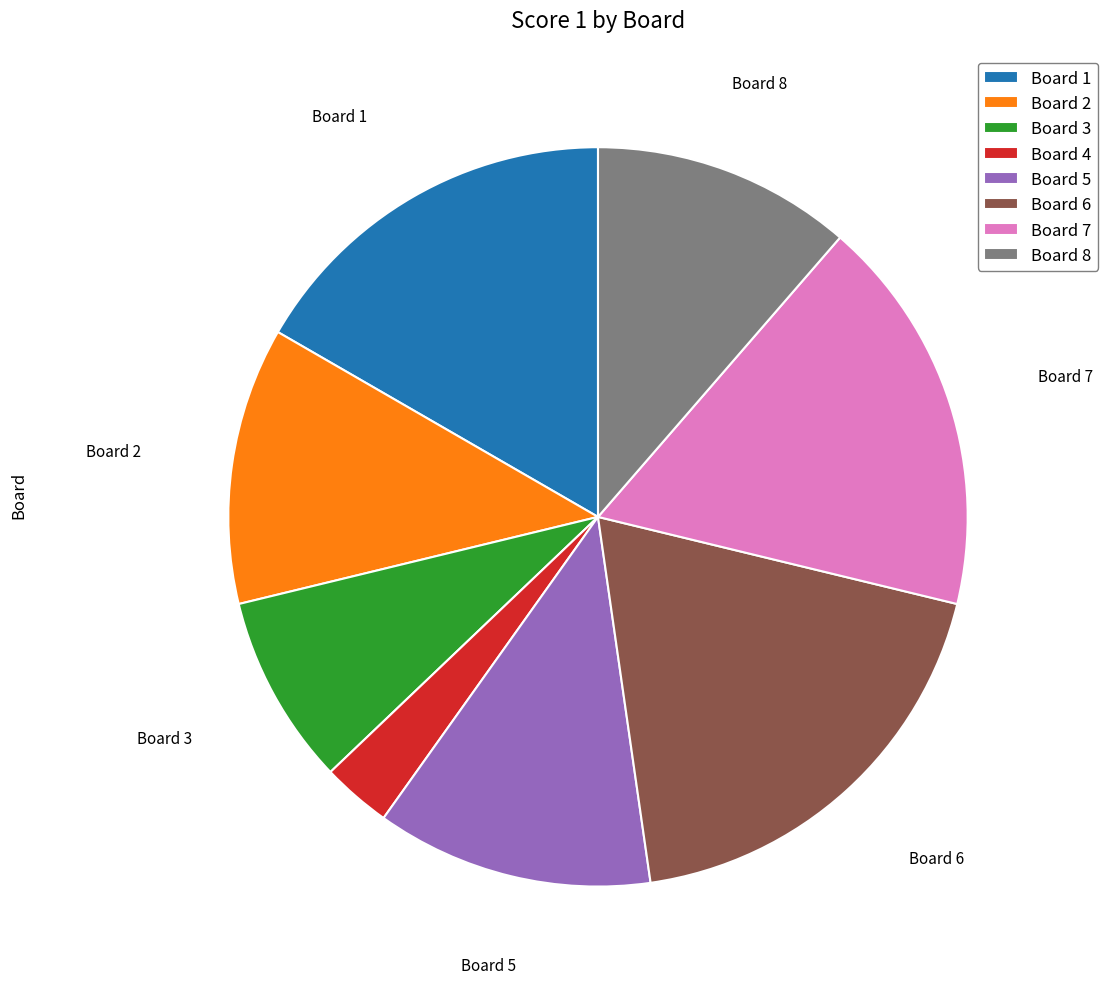

How many segments does this pie chart have?

8